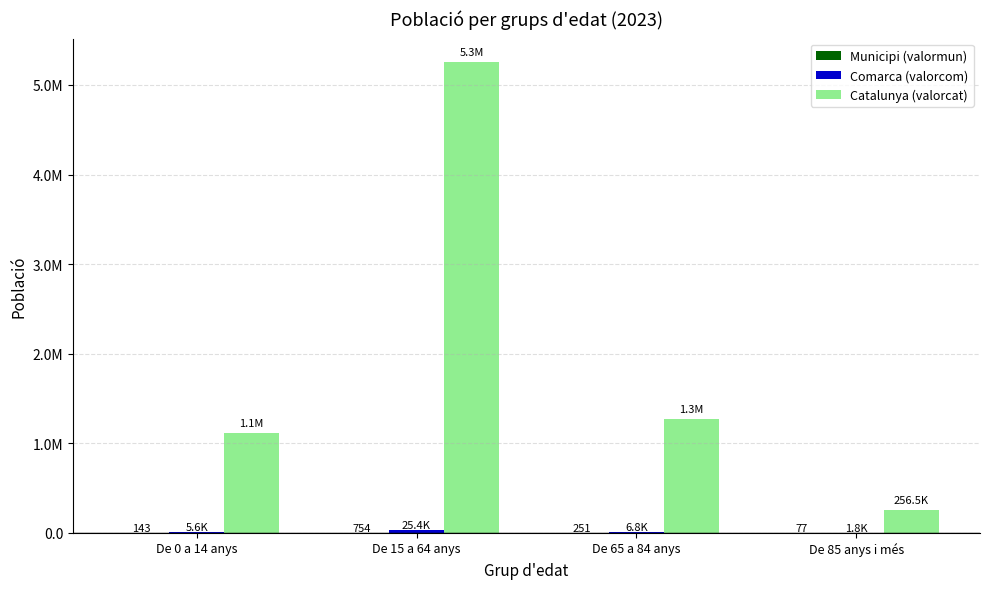

Which category has the lowest value across all series?

De 85 anys i més